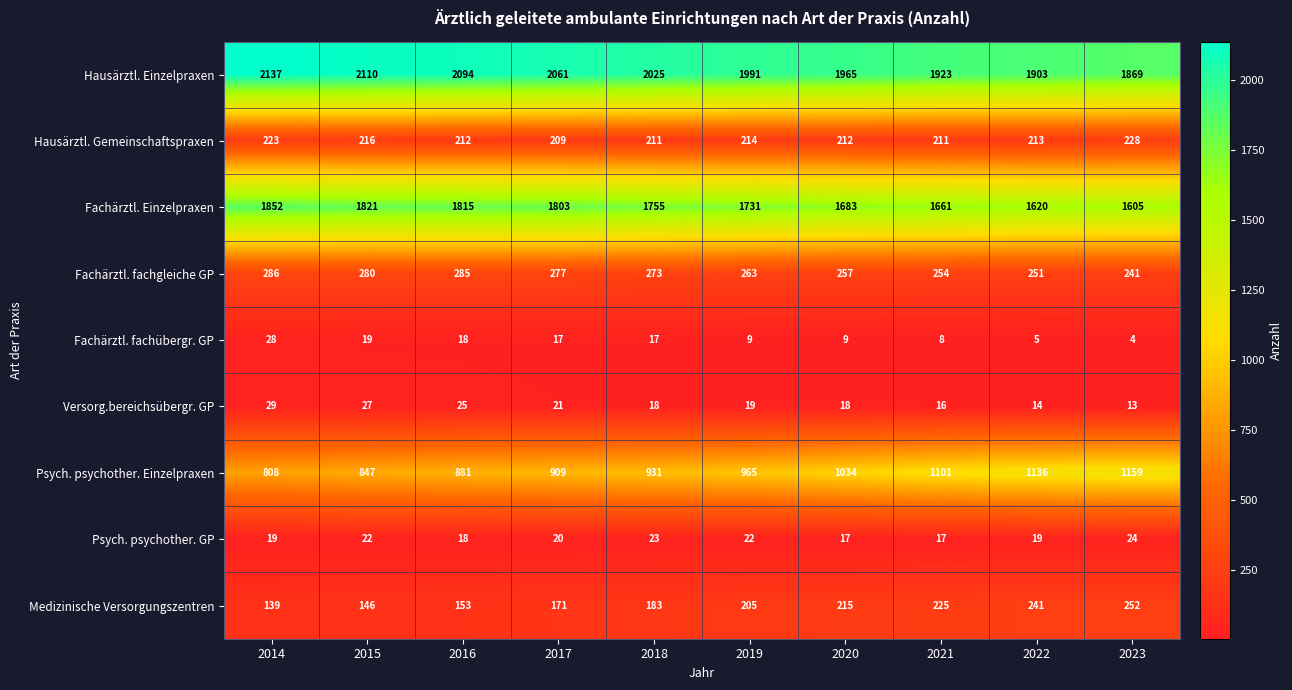

What is the difference between the maximum and minimum values in the Fachärztl. Einzelpraxen series?

247